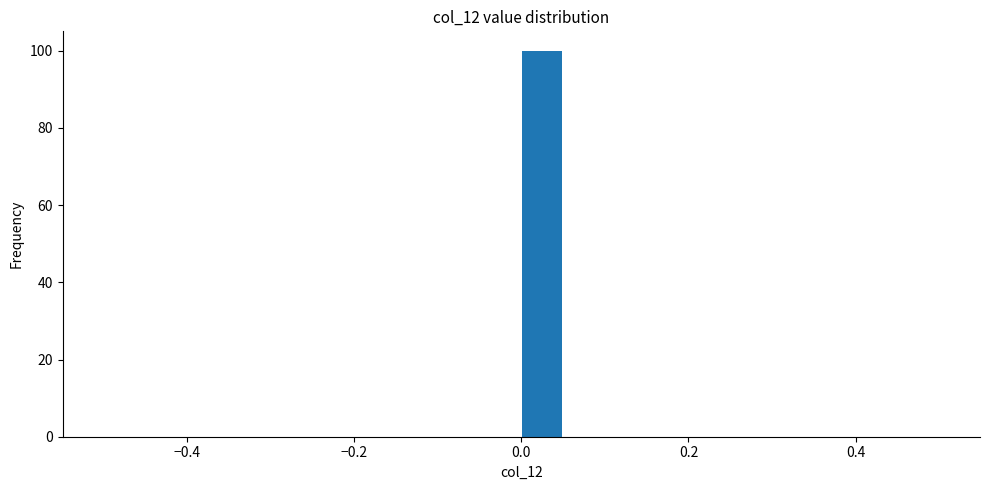

Read against the x-axis, roughly where is the centre of the tallest bar?

0.02